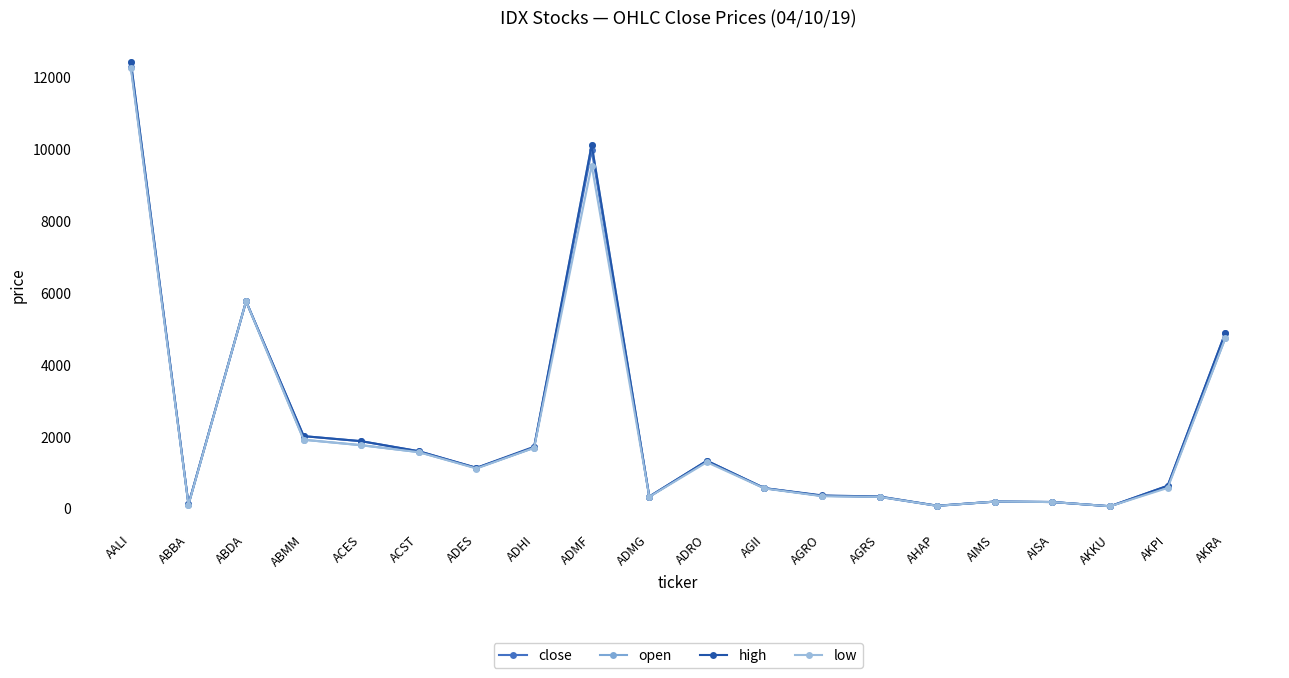

What is the minimum value for low?

50